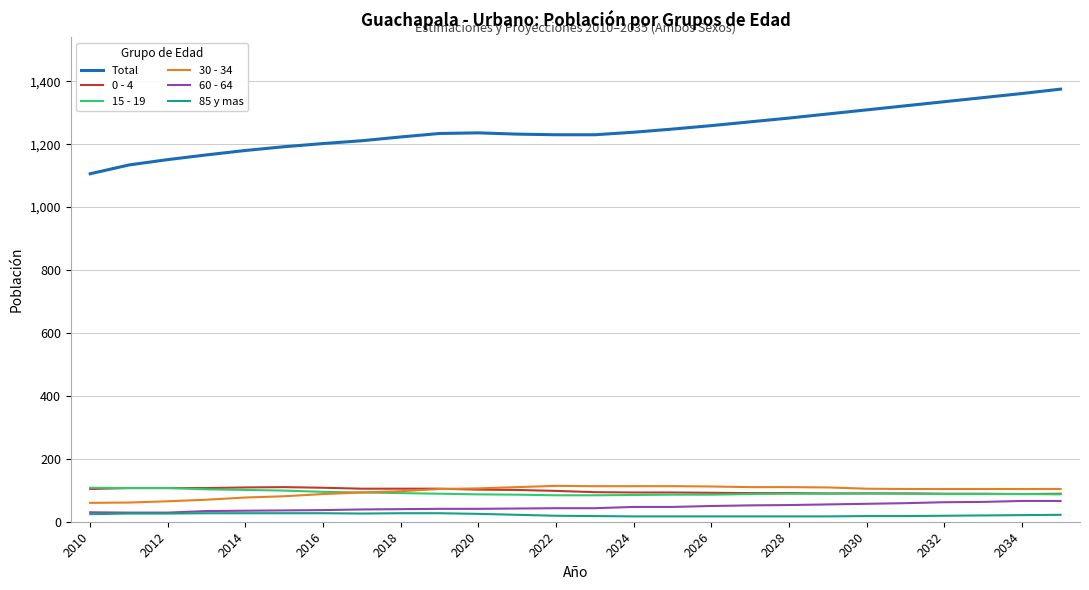

True or false: 15 - 19 and 85 y mas cross at least once.

False